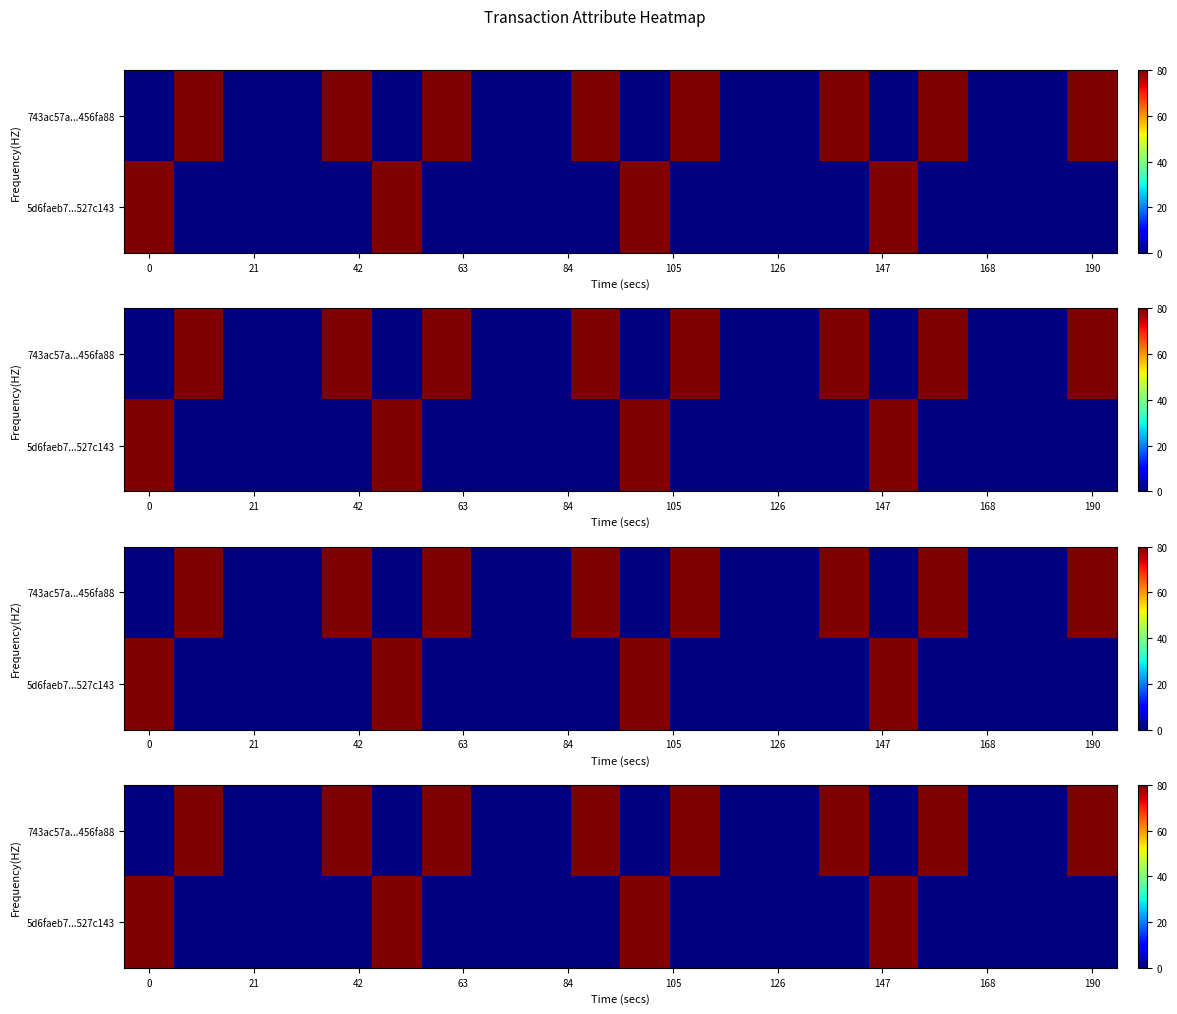

What is the greatest value displayed?

80